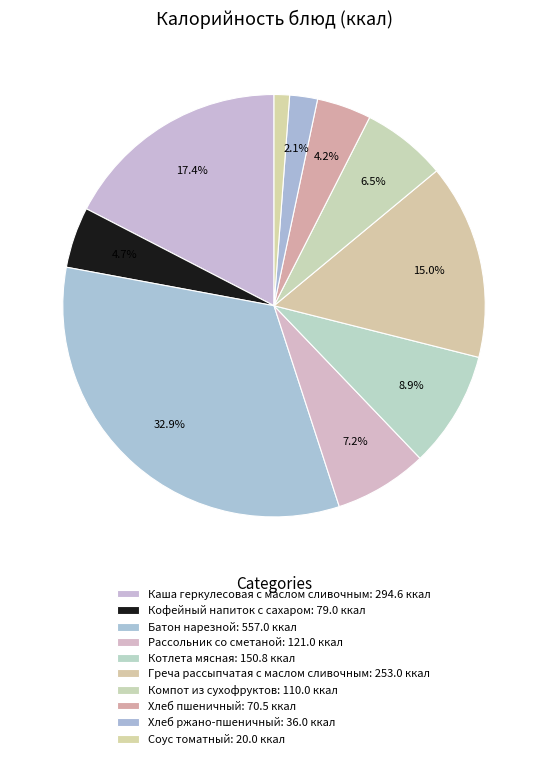

How many slices are in this pie chart?

10